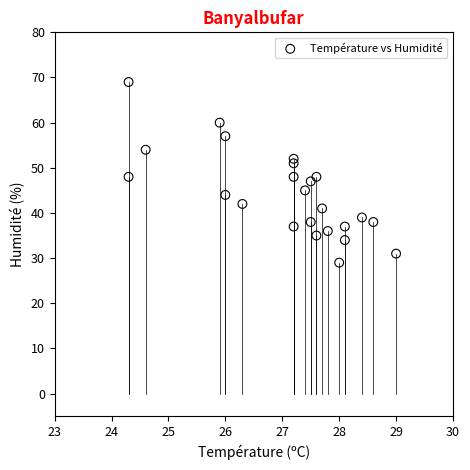

What is the range of Y values (max minus min)?

40